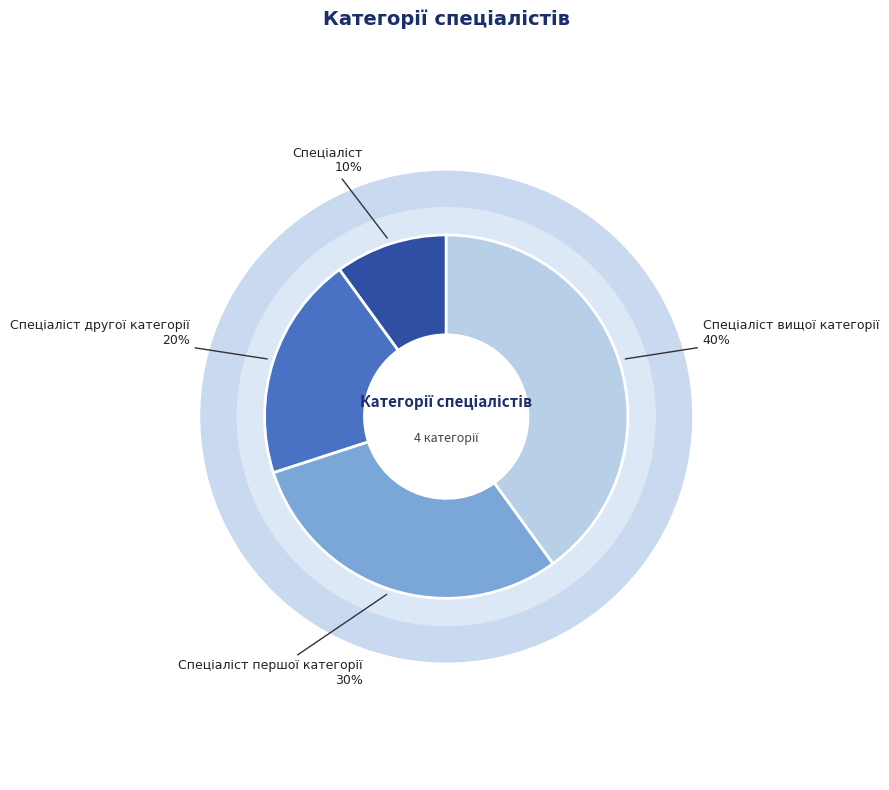

Rank the categories by value from lowest to highest.

Спеціаліст, Спеціаліст другої категорії, Спеціаліст першої категорії, Спеціаліст вищої категорії